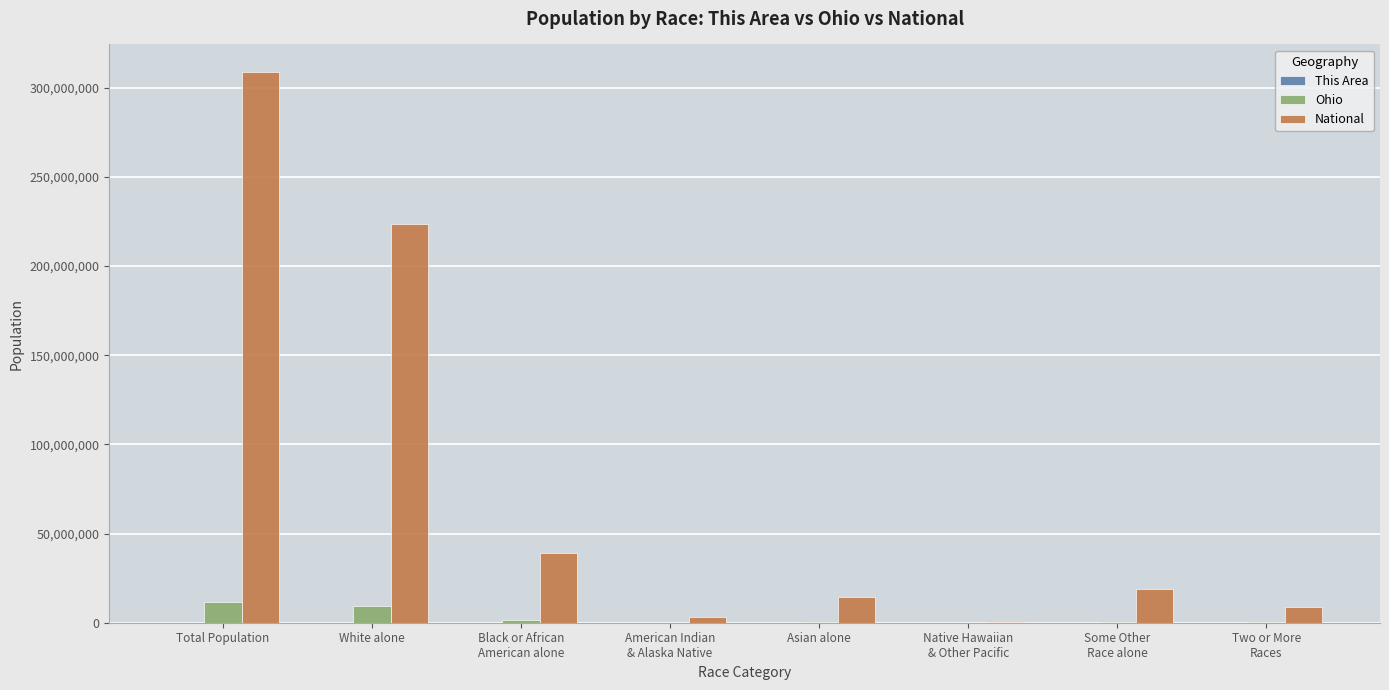

What is the total value across all series at Asian alone?

14866485